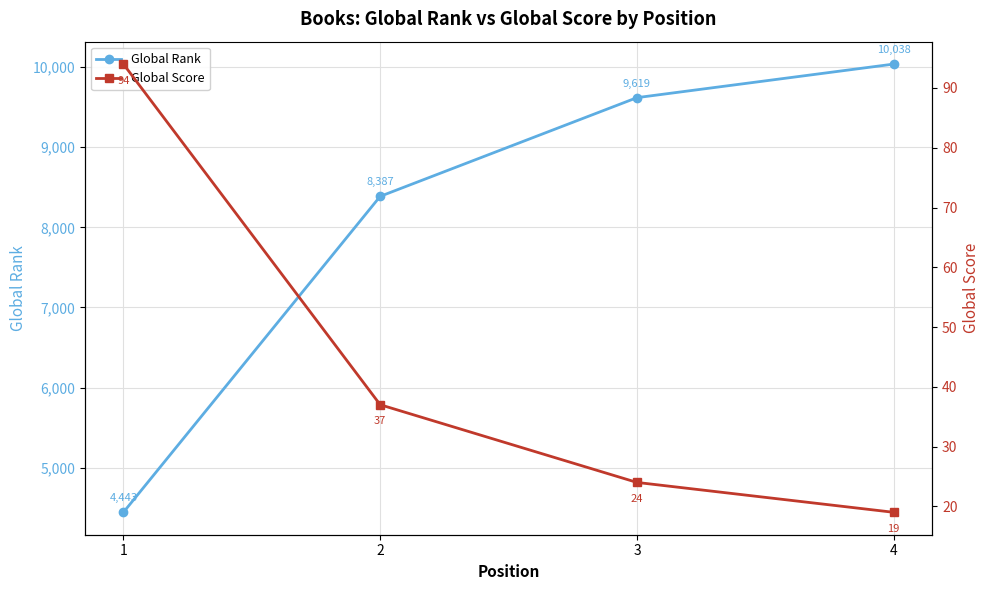

Which series has the widest spread of values?

Global Rank